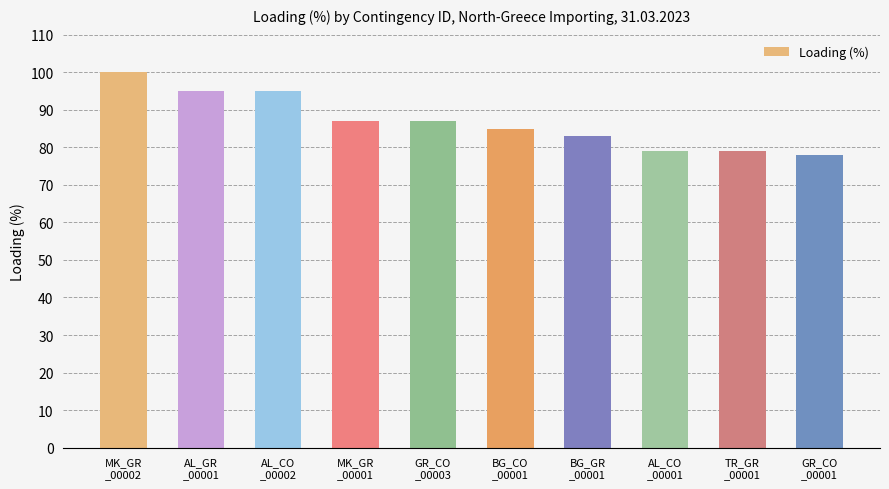

What is the greatest value displayed?

100